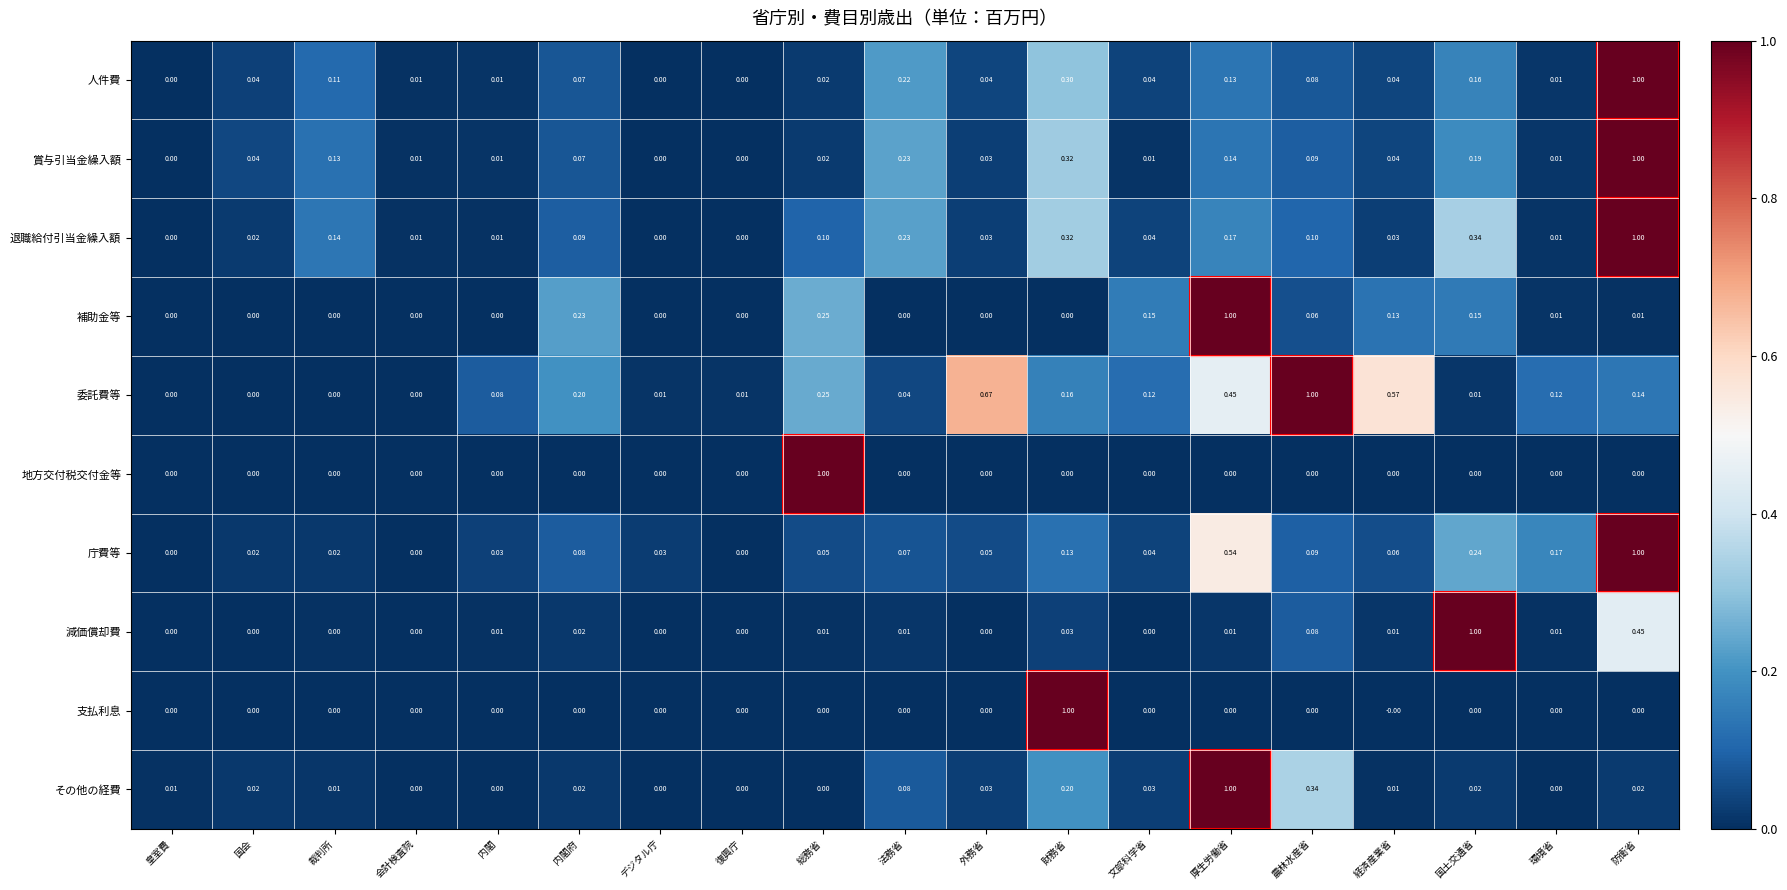

Is the value of 退職給付引当金繰入額 at 内閣 greater than the value of 賞与引当金繰入額 at 法務省?

No